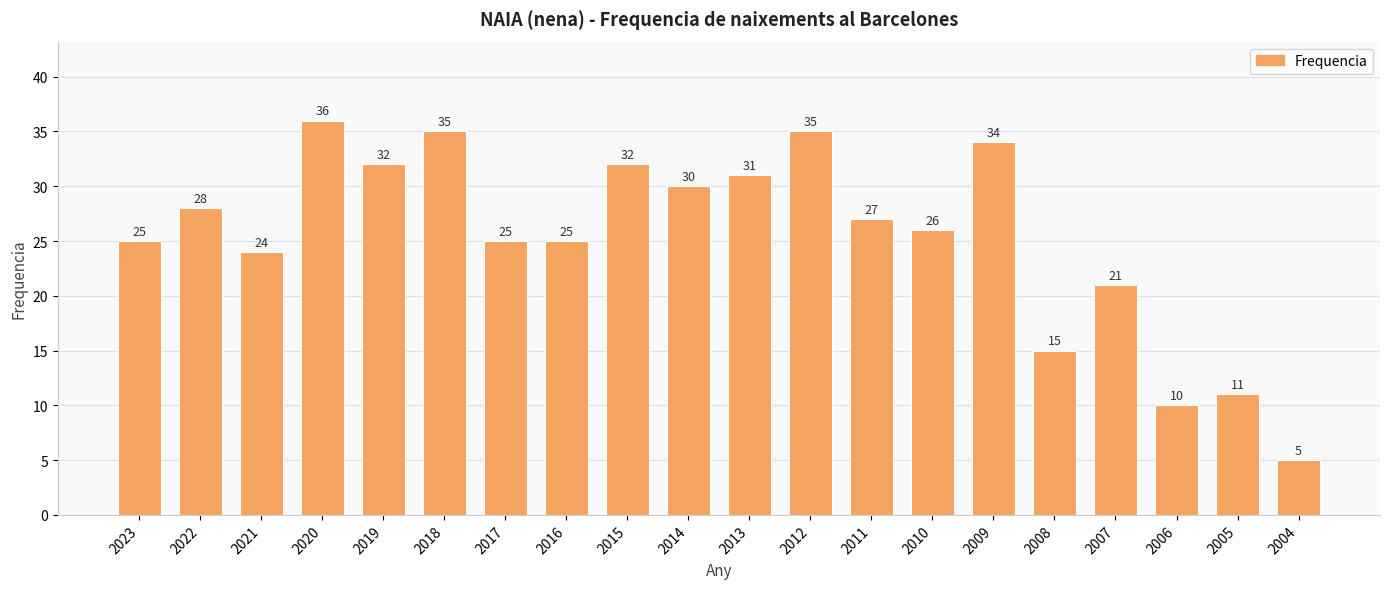

Which label corresponds to the largest value in the chart?

2020